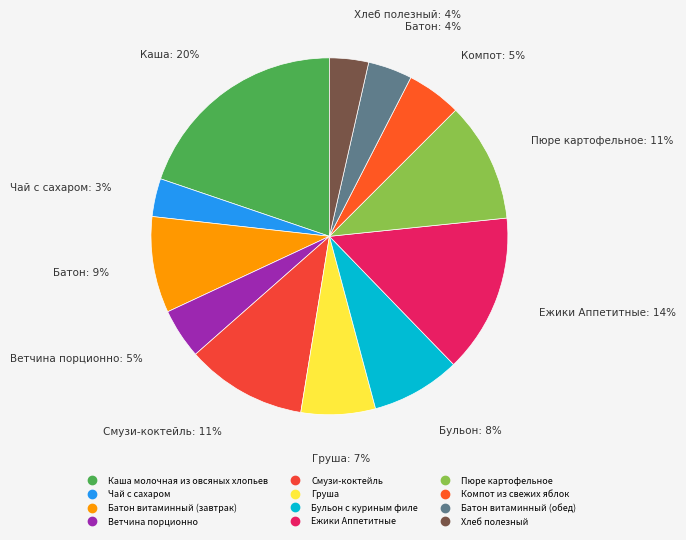

Which has a higher value, Батон витаминный (обед) or Батон витаминный (завтрак)?

Батон витаминный (завтрак)